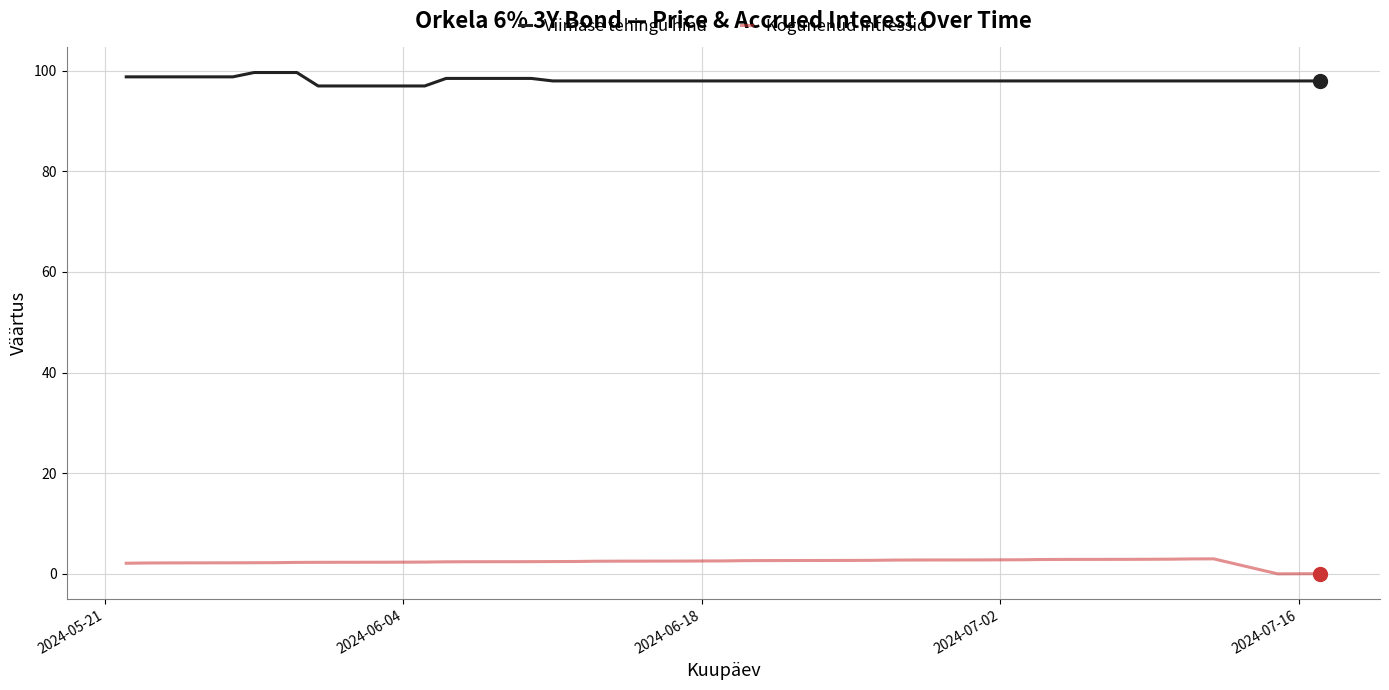

List the series in order of their peak value, lowest first.

Kogunenud intressid, Viimase tehingu hind